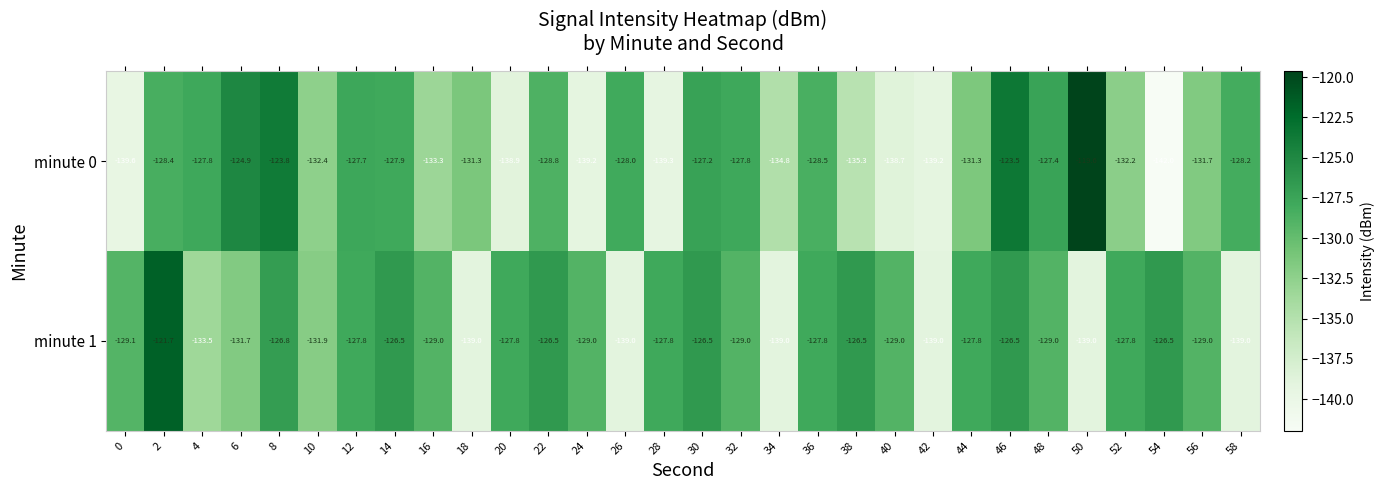

At which category does the chart reach its minimum across all series?

54